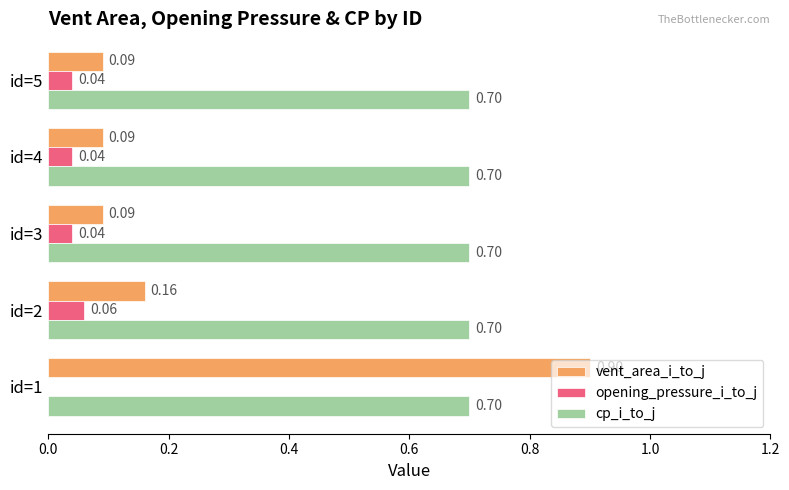

Which series has the largest total across all categories?

cp_i_to_j